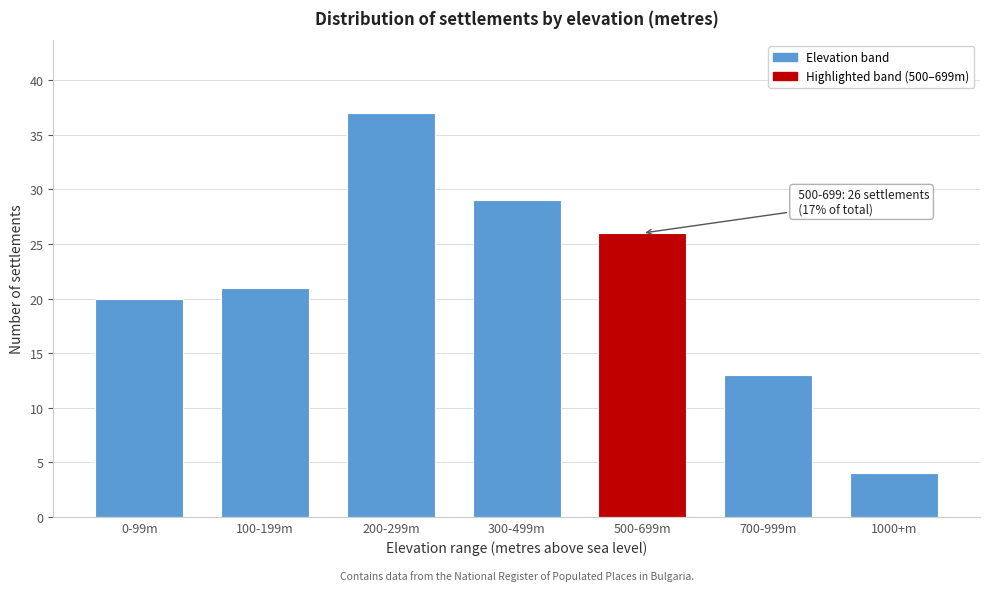

Reading right to left, list all the values displayed in this chart.

1000+m=4	700-999m=13	500-699m=26	300-499m=29	200-299m=37	100-199m=21	0-99m=20